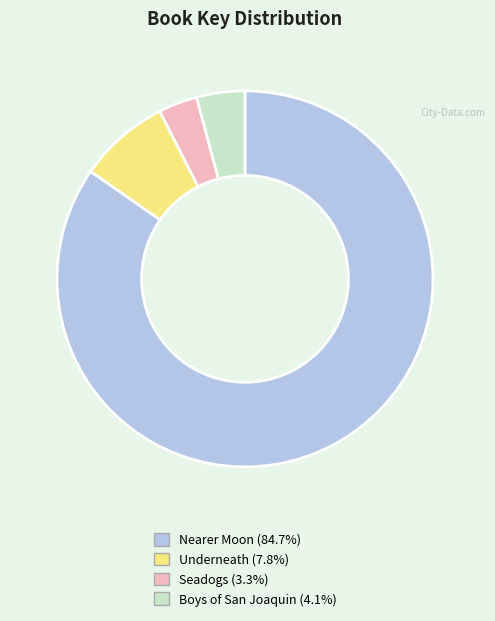

Do Underneath and Boys of San Joaquin together represent more than half of the pie?

No